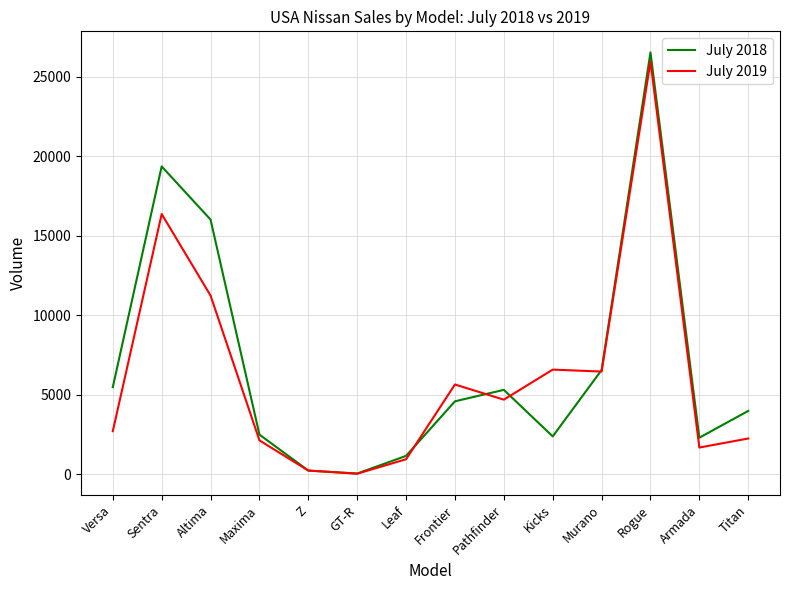

At how many categories does at least one series exceed 24065?

1